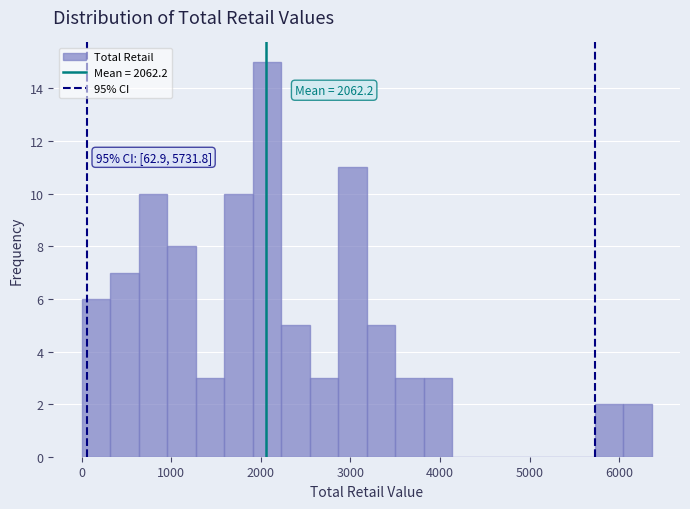

Read against the x-axis, roughly where is the centre of the tallest bar?

2100